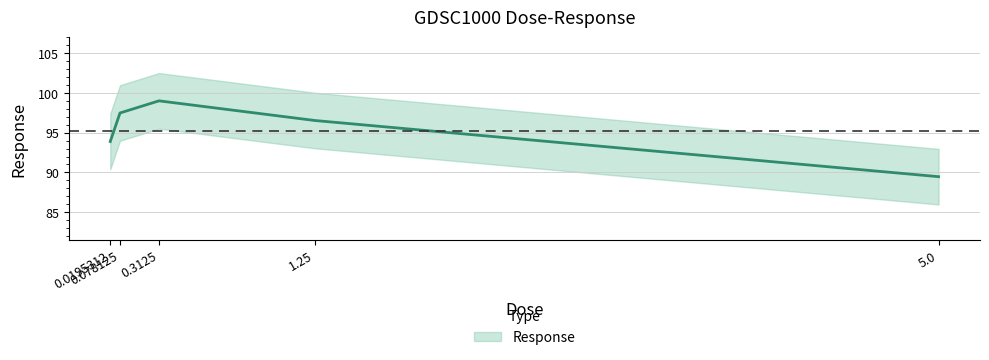

What position from the right is 0.0195312?

5